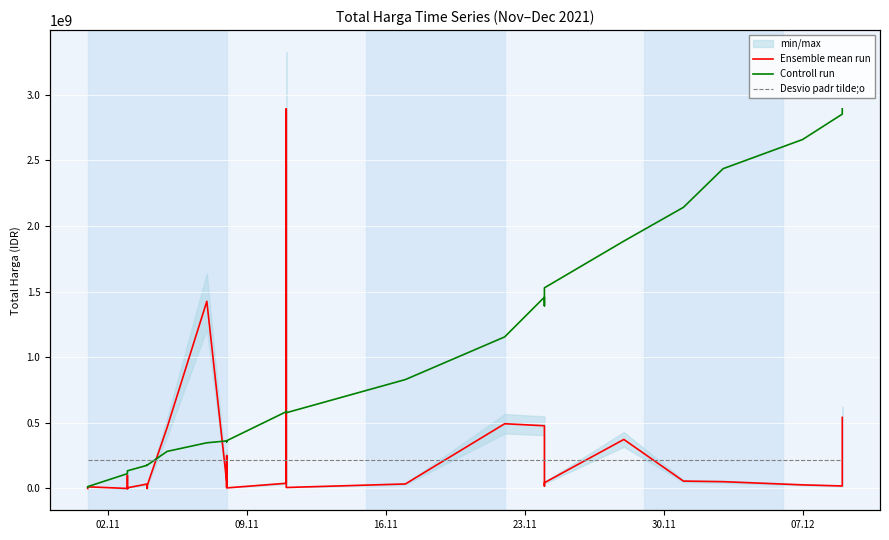

What is the sum of all Controll run values?

27163238749.3